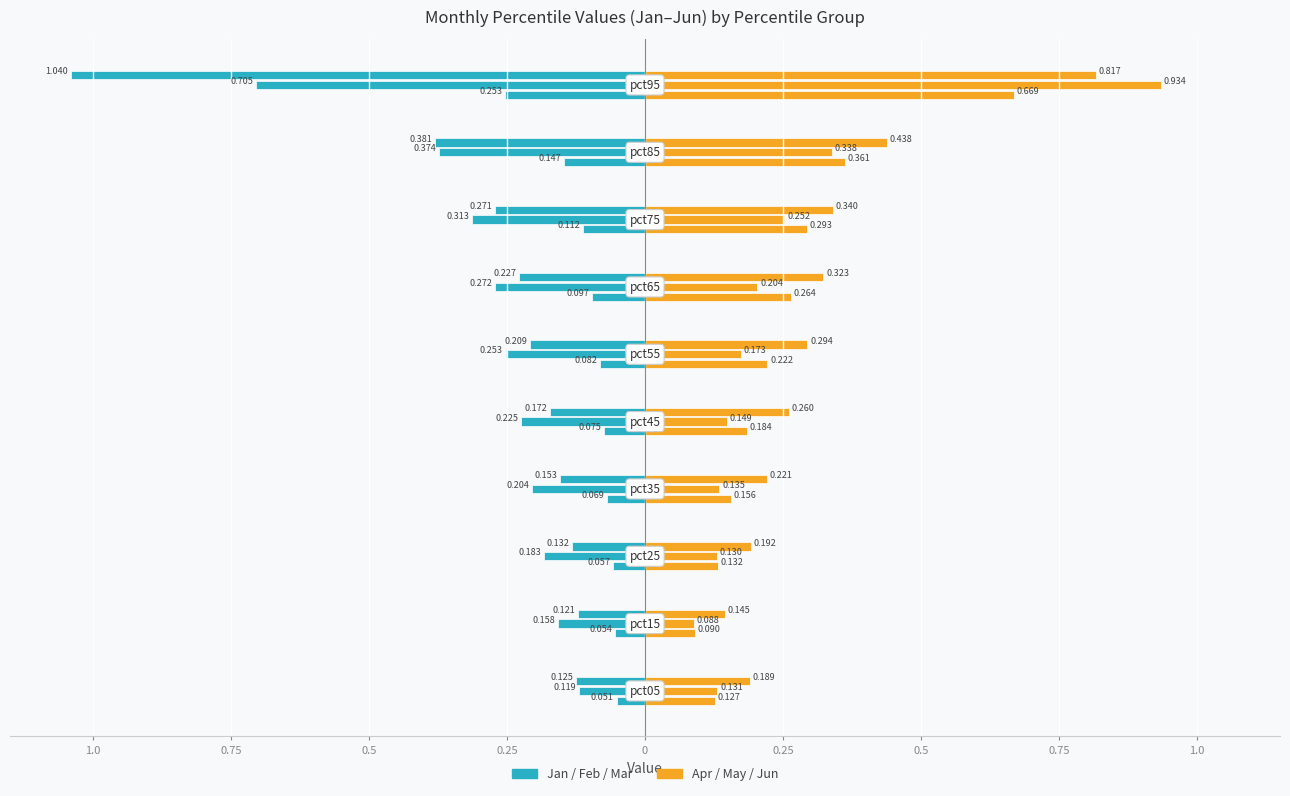

What is the value of the May bar at the 5th from the left?

0.1